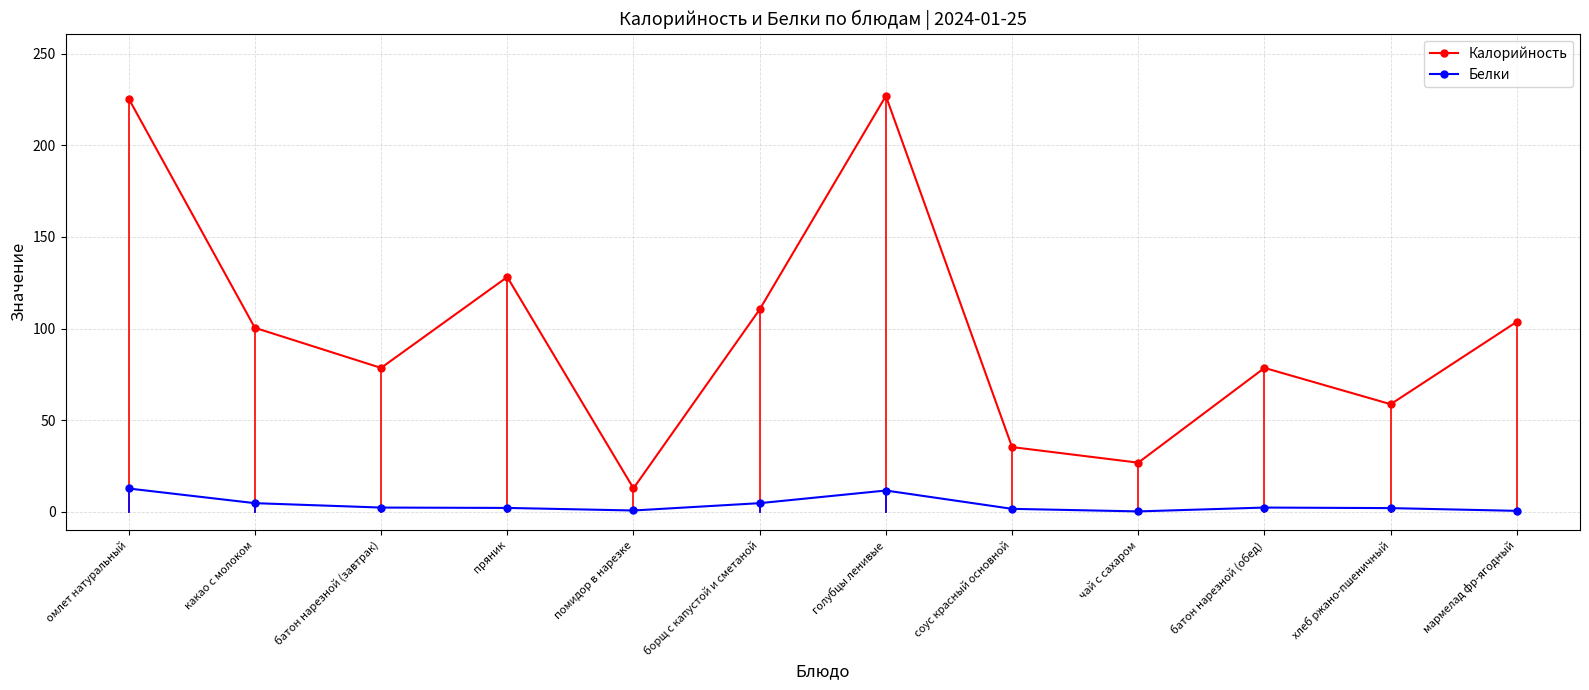

What is the difference between the second highest and minimum values in the Белки series?

11.4